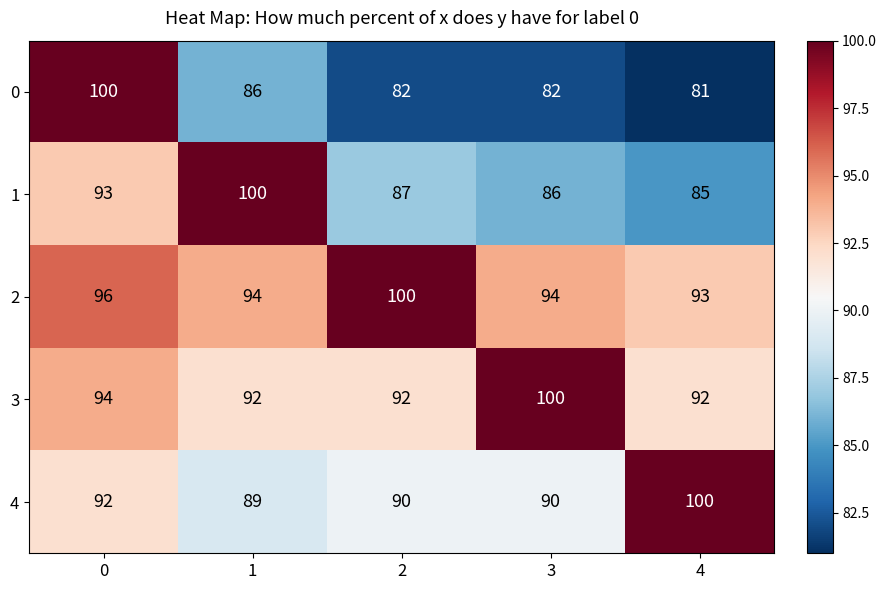

Is it true that 2 equals 96 at 0?

True